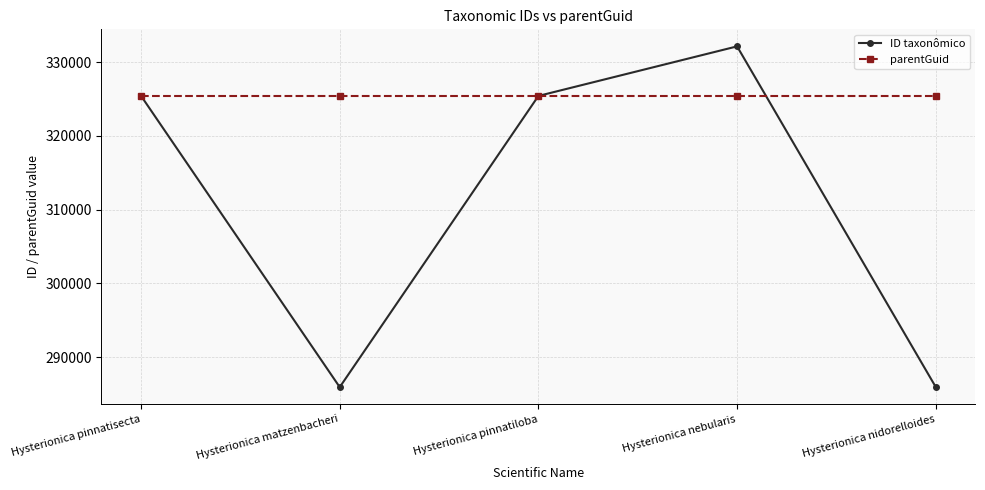

Which series has the largest range (max minus min)?

ID taxonômico